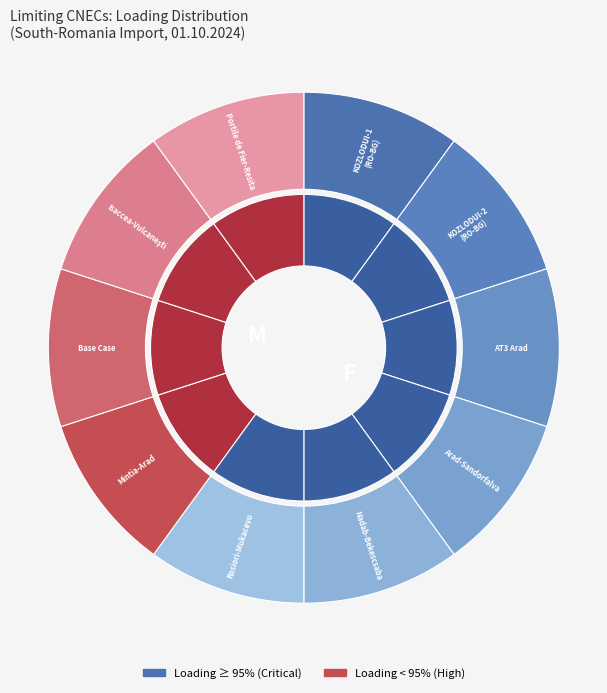

What percentage do 7 and 2 together represent?

20.0%